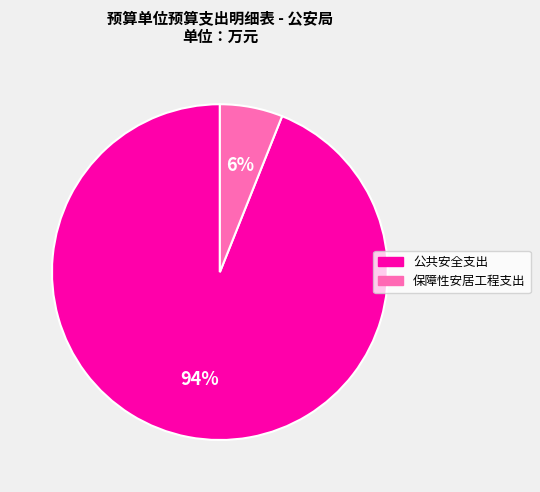

Is the sum of 保障性安居工程支出 and 公共安全支出 greater than half?

Yes